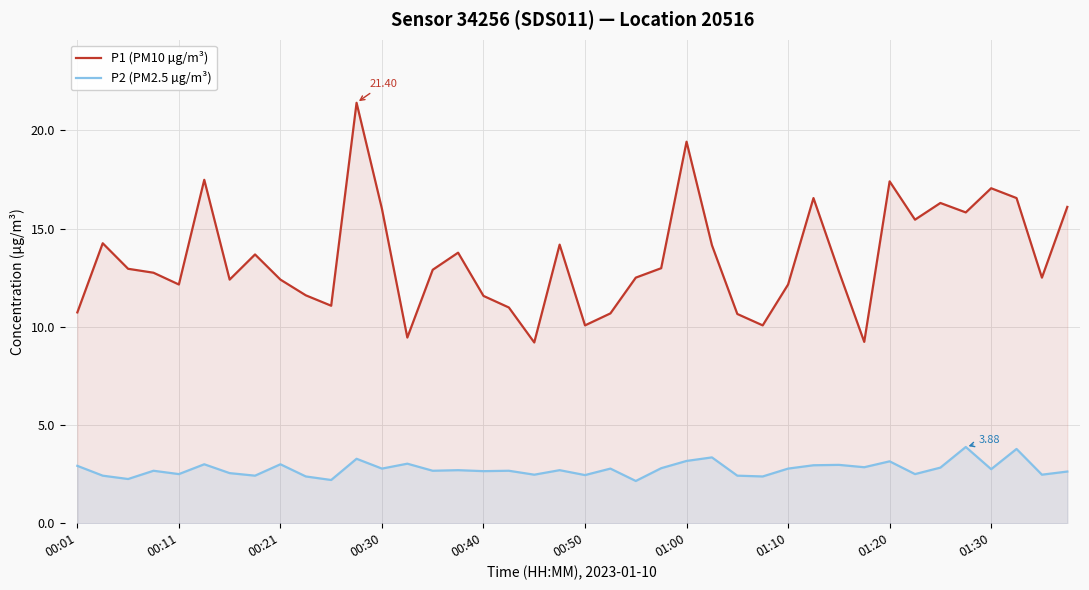

What is the total value across all series at 01:00?

22.6